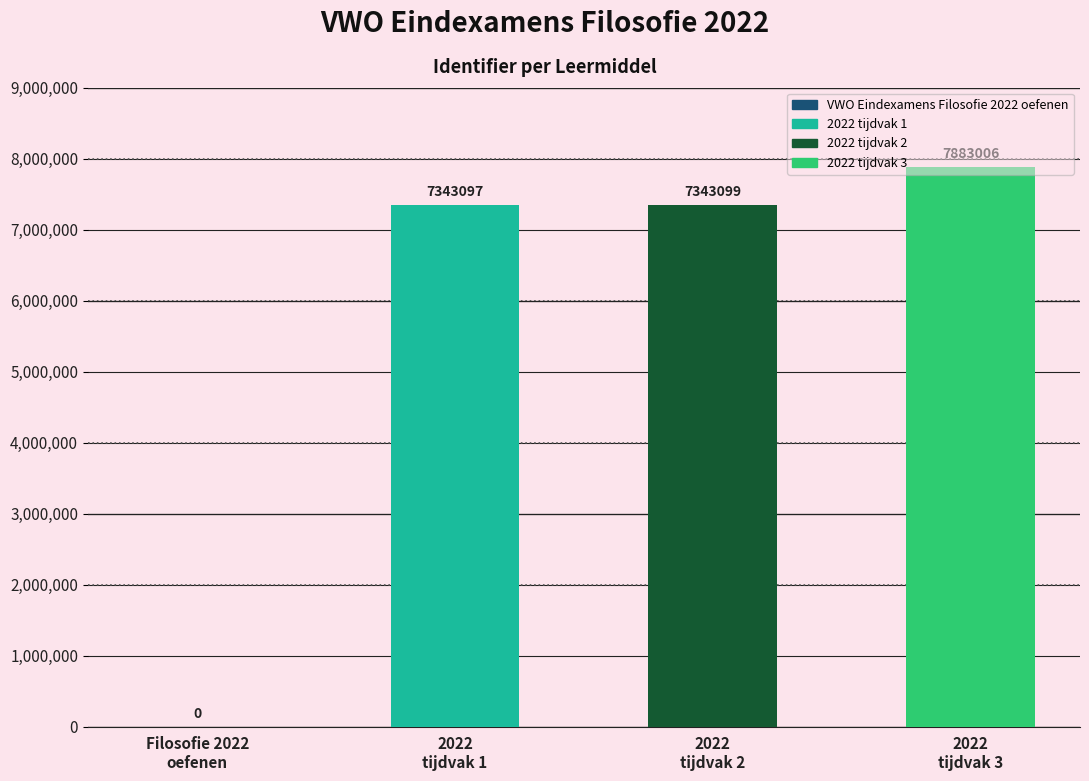

Which label corresponds to the largest value in the chart?

2022
tijdvak 3